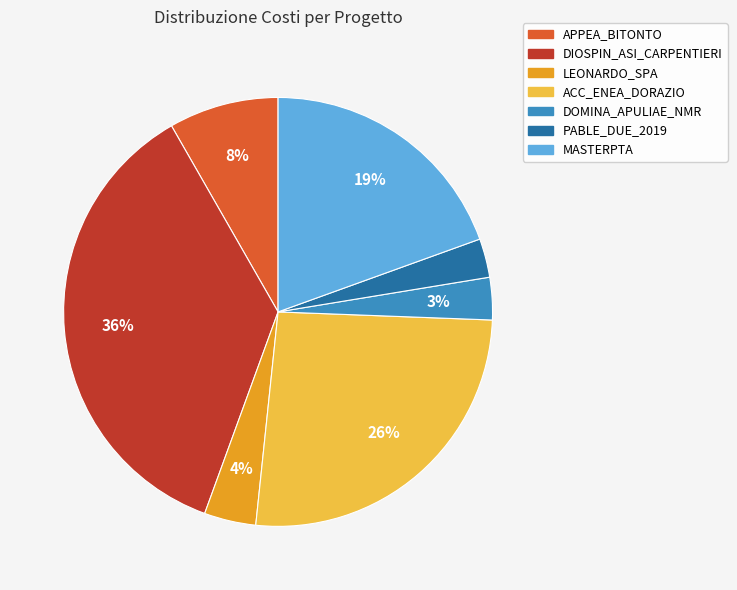

Count the number of slices in the pie.

7